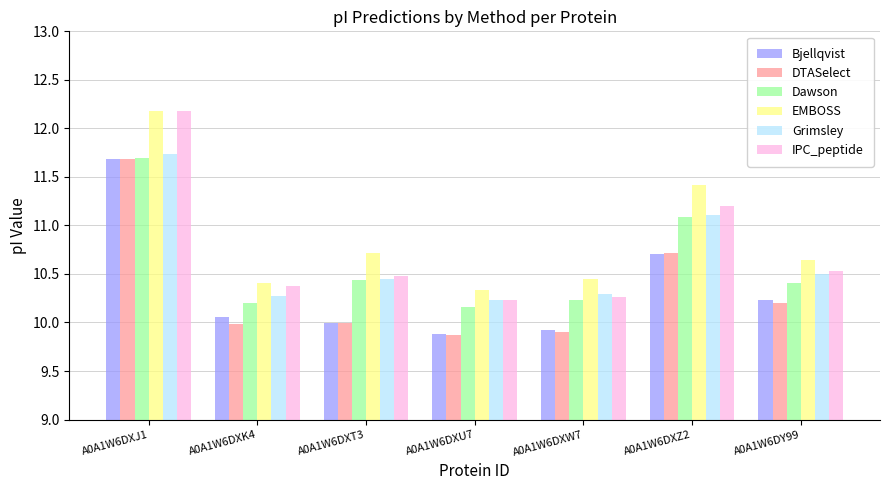

How many categories are shown in the chart?

7